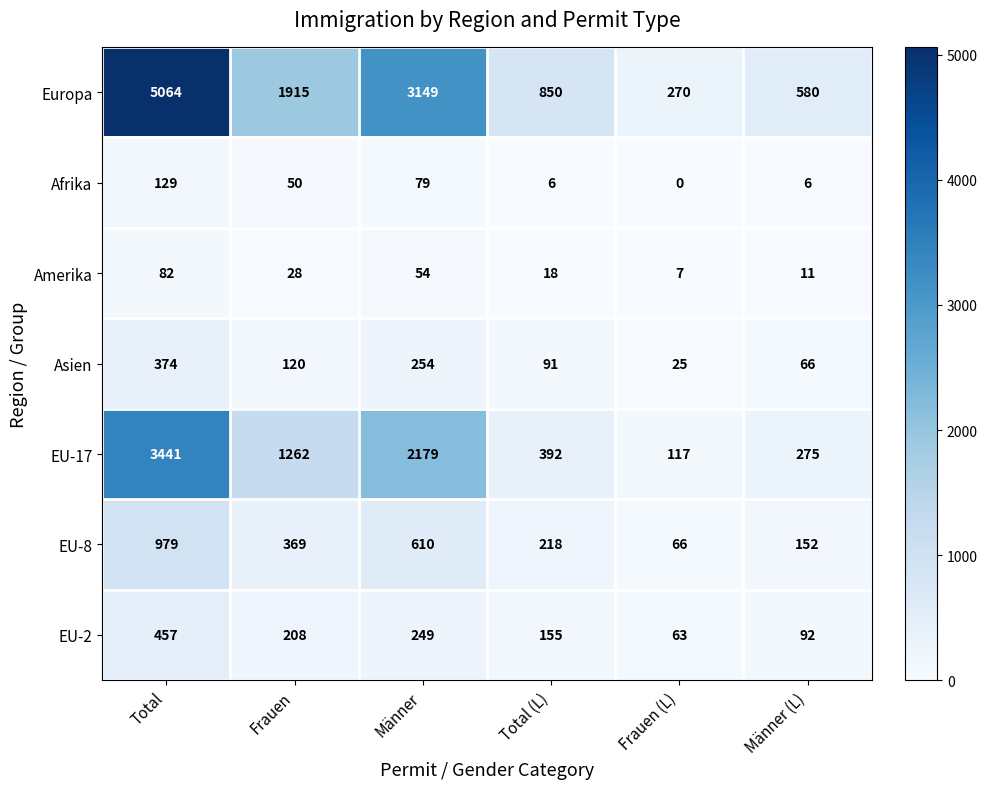

What is the maximum value shown in the chart?

5064